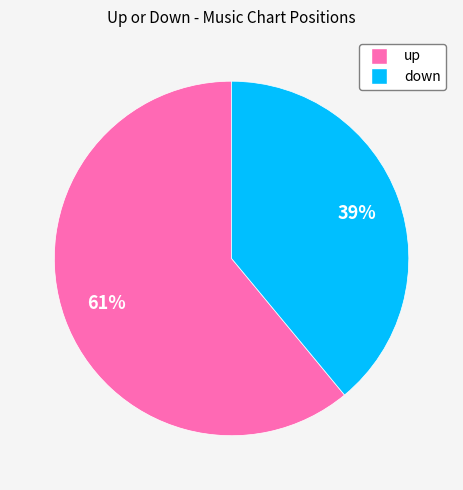

The up slice represents 53% of the pie. True or false?

False